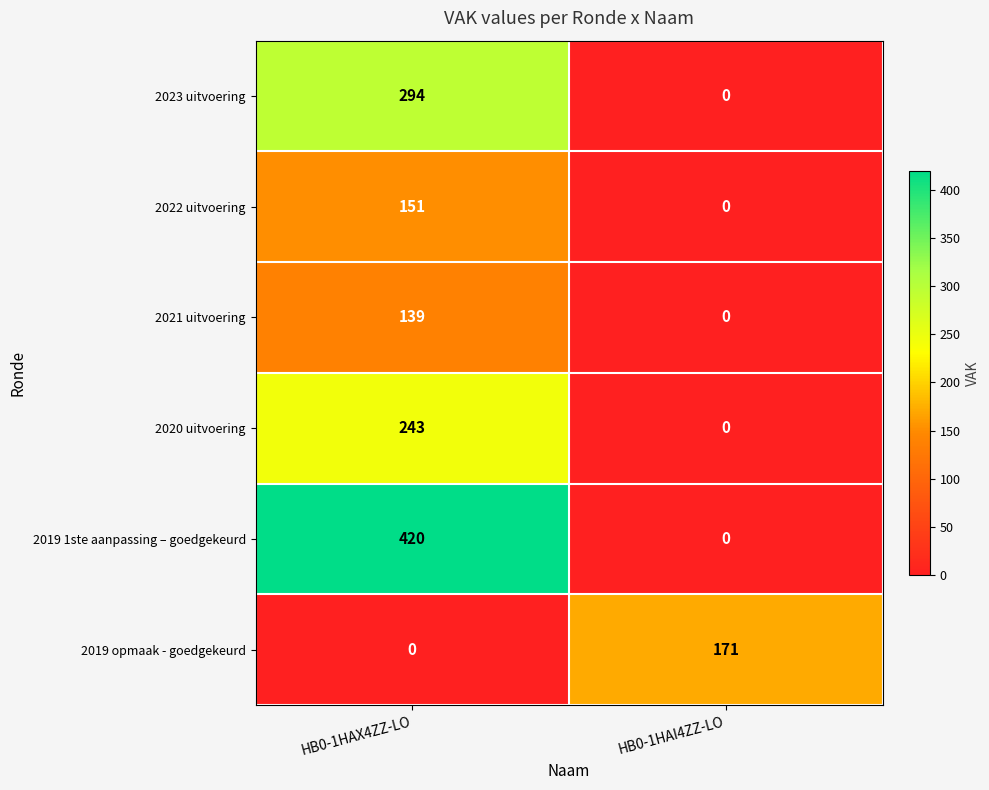

Which series has the largest total across all categories?

2019 1ste aanpassing – goedgekeurd